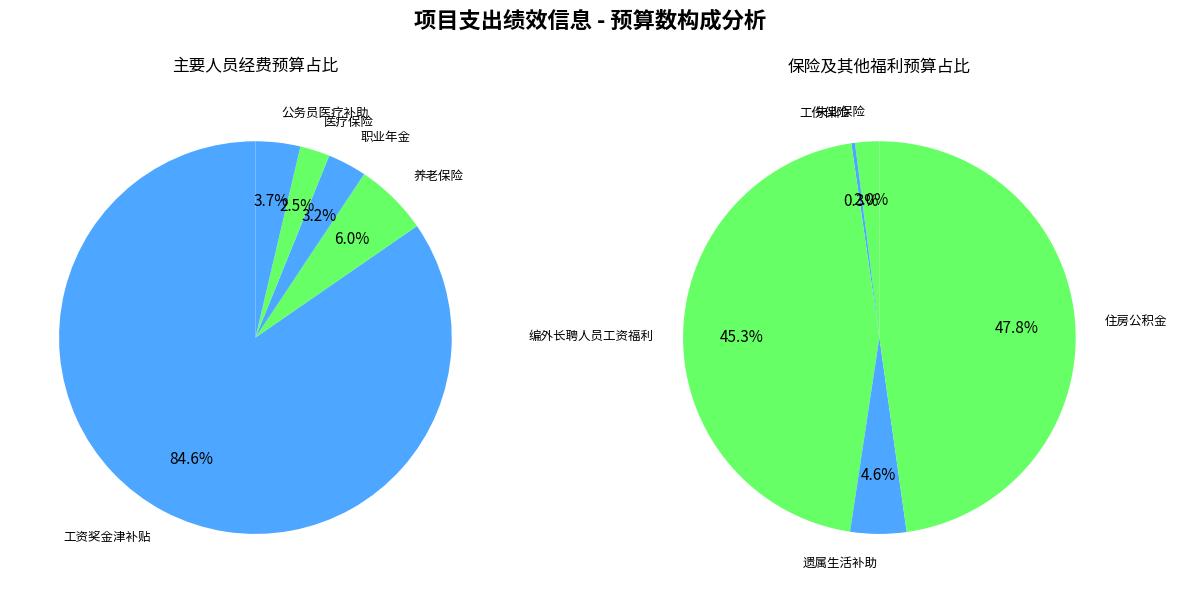

True or false: 住房公积金 accounts for 1% of the total.

False